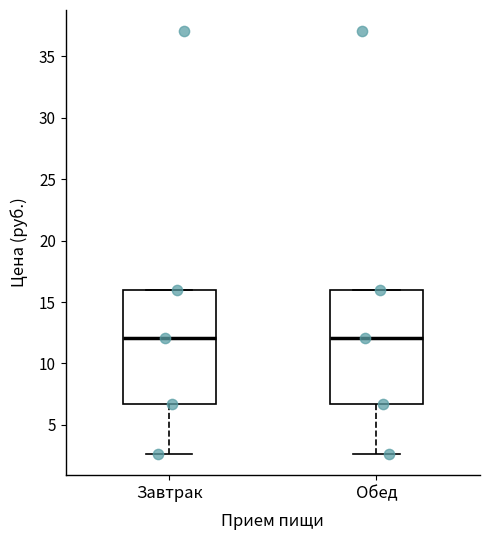

Reading left to right, read every box against the y-axis: the position of its median line, the range the box covers, and the ends of its whiskers. The values are not printed on the chart, so give them approximately, as read against the axis.

Завтрак: median 12.0, box 6.5 to 16.0, whiskers 2.5 to 16.0
Обед: median 12.0, box 6.5 to 16.0, whiskers 2.5 to 16.0